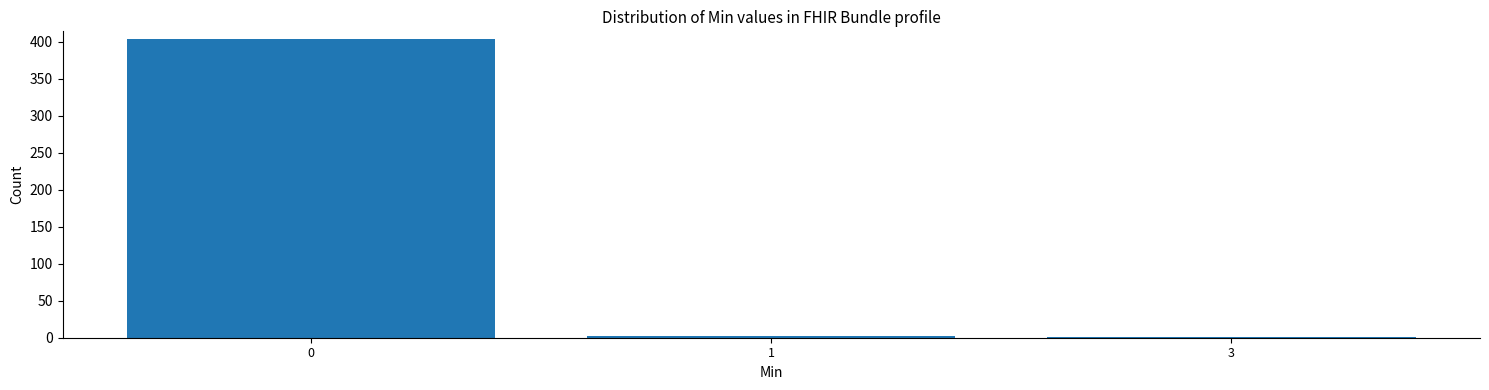

Reading left to right, transcribe all the data shown in this chart.

0=404	1=3	3=1